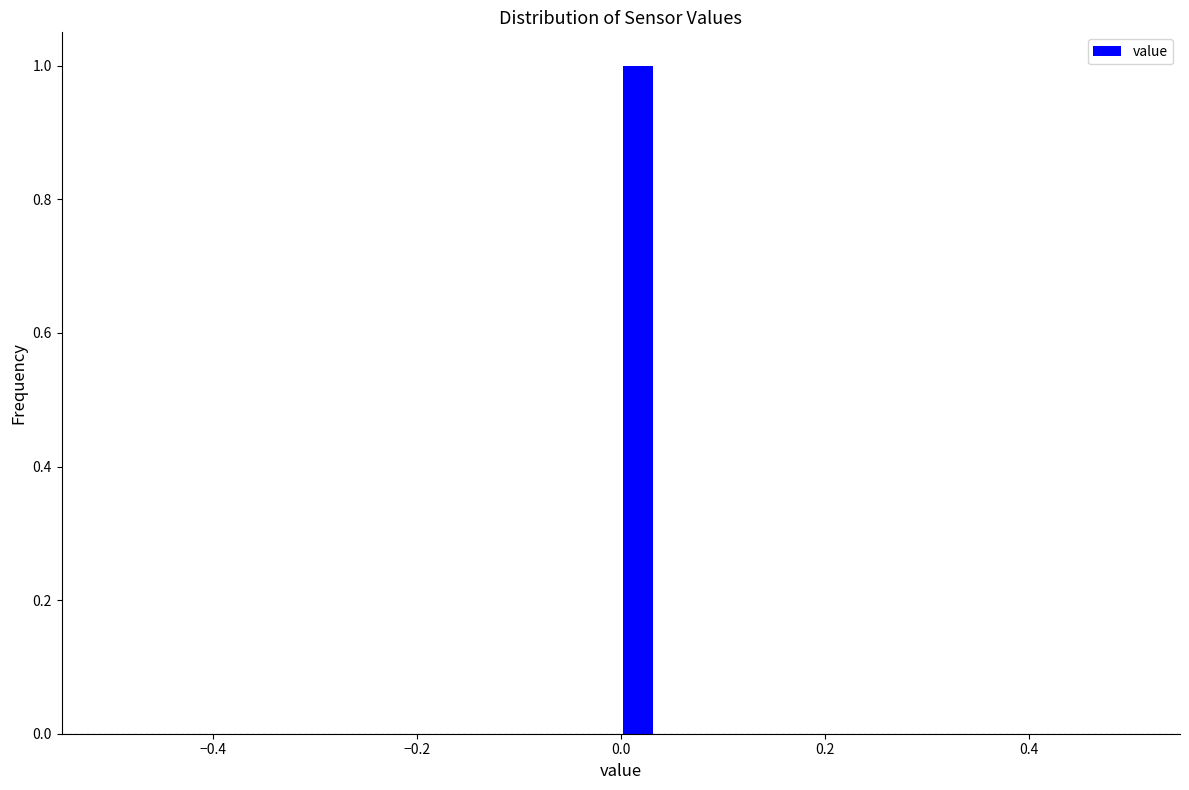

Read against the x-axis, roughly where is the centre of the tallest bar?

0.02